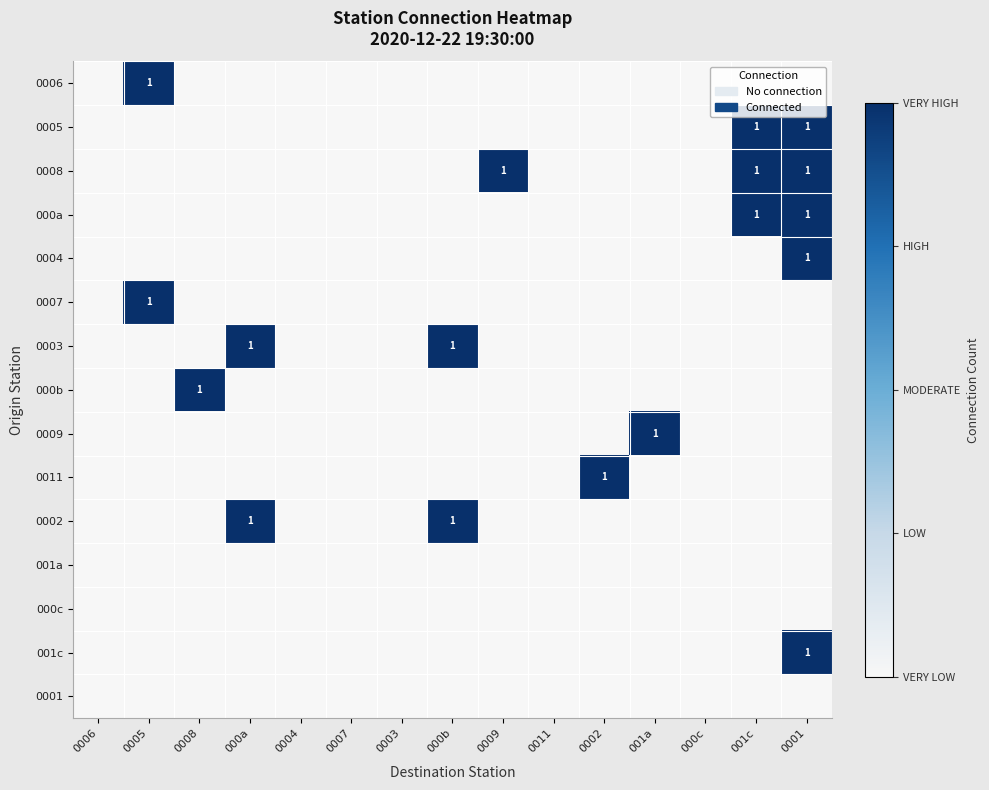

What is the sum of all 0005 values?

2